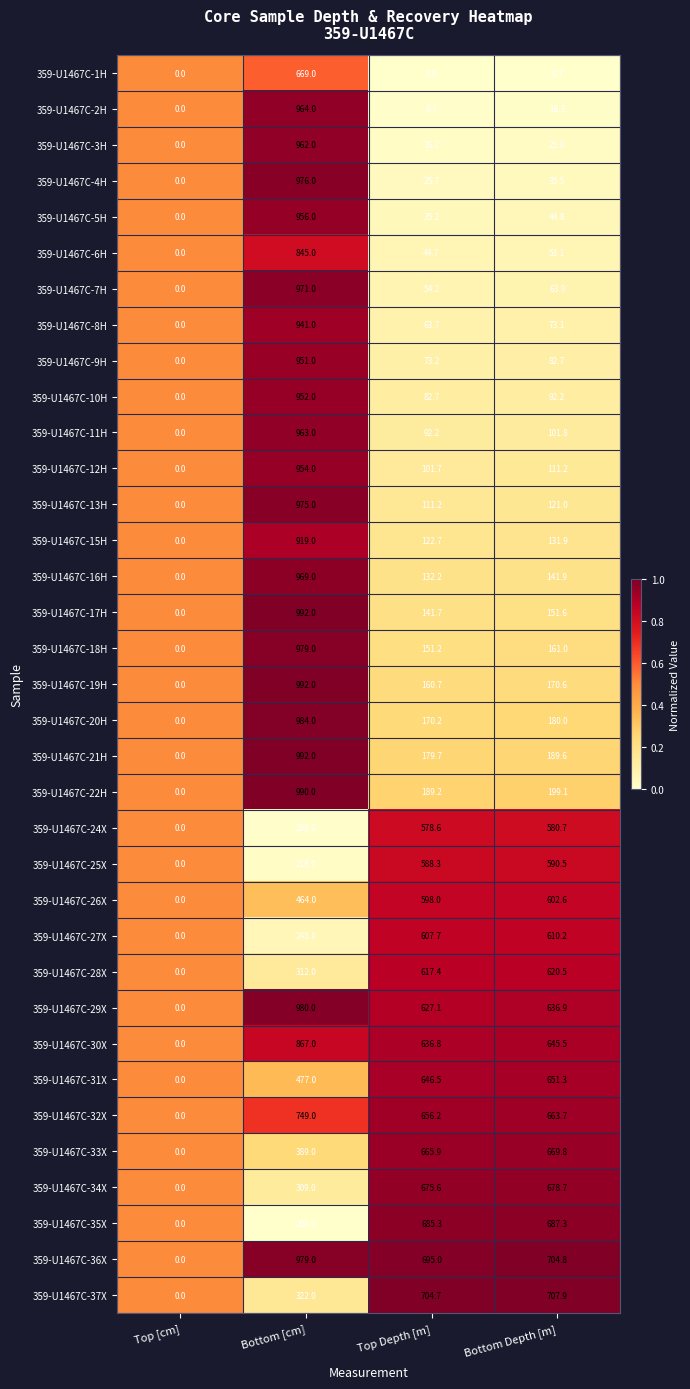

The 359-U1467C-9H series shows 82.7 at Bottom Depth [m]. True or false?

True